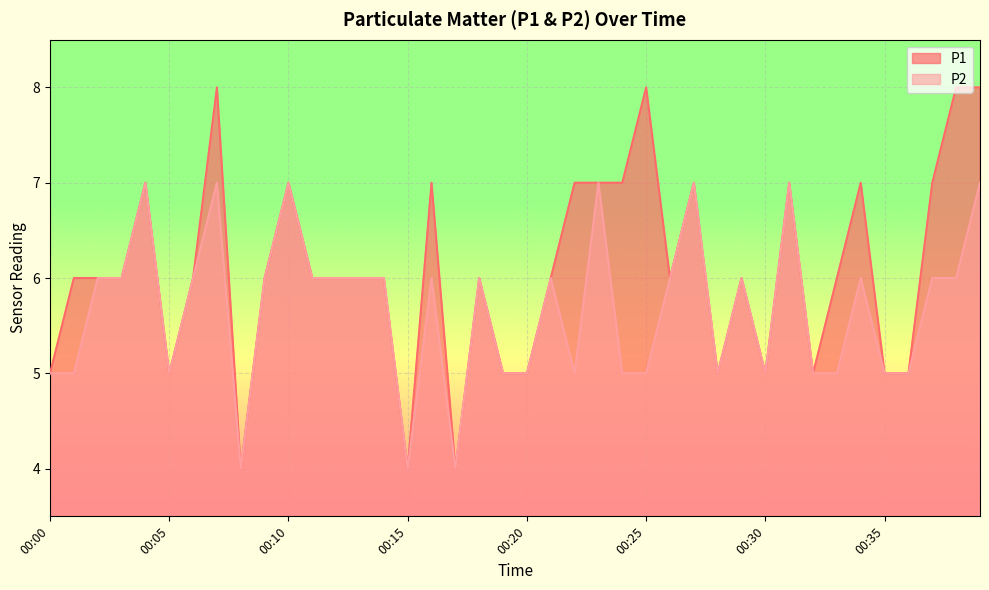

Which series has the largest total across all categories?

P1